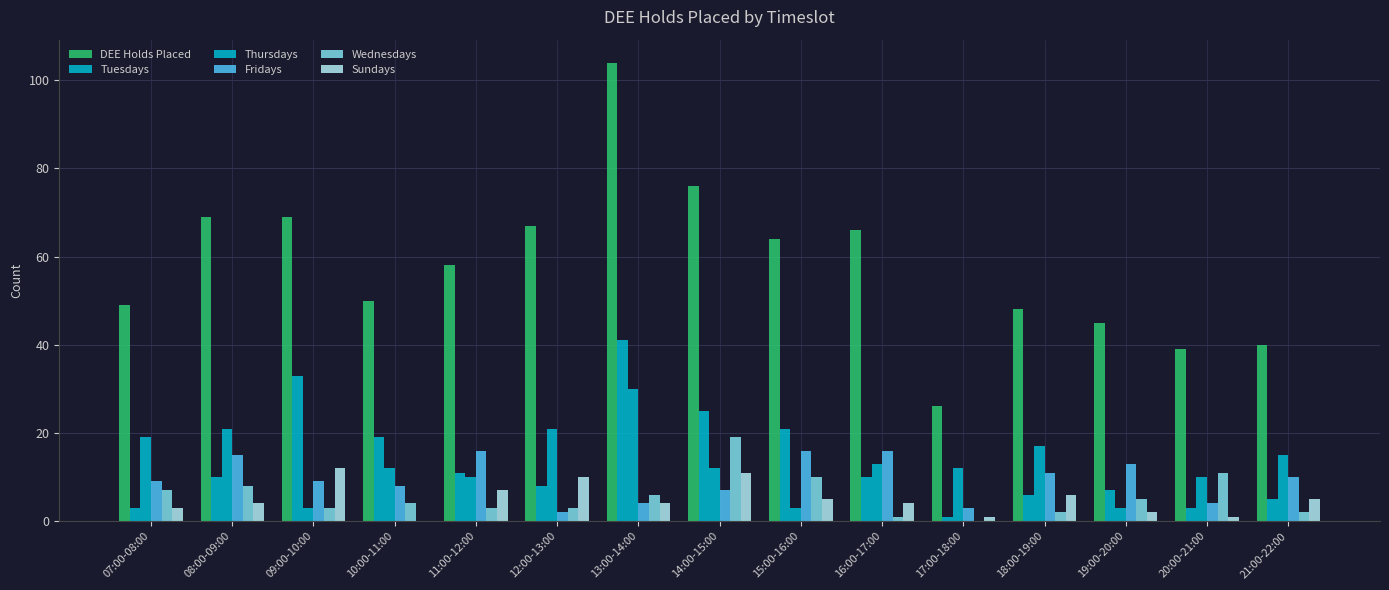

Count the number of data series in this chart.

6